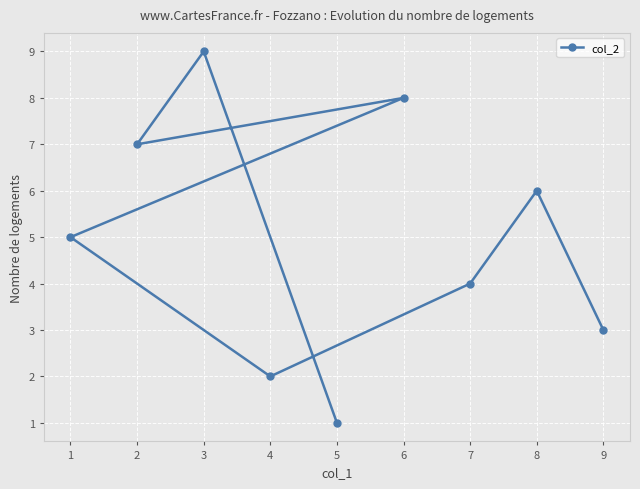

The chart shows a value of 4 at 7. True or false?

True